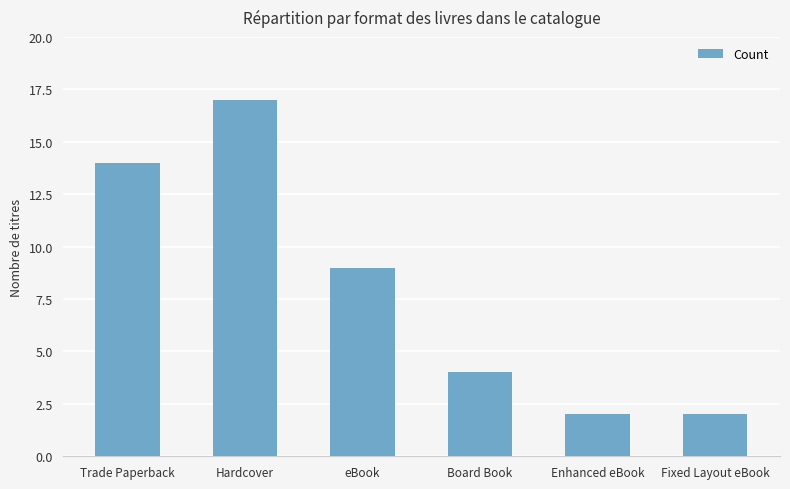

Which category has the highest value across all series?

Hardcover